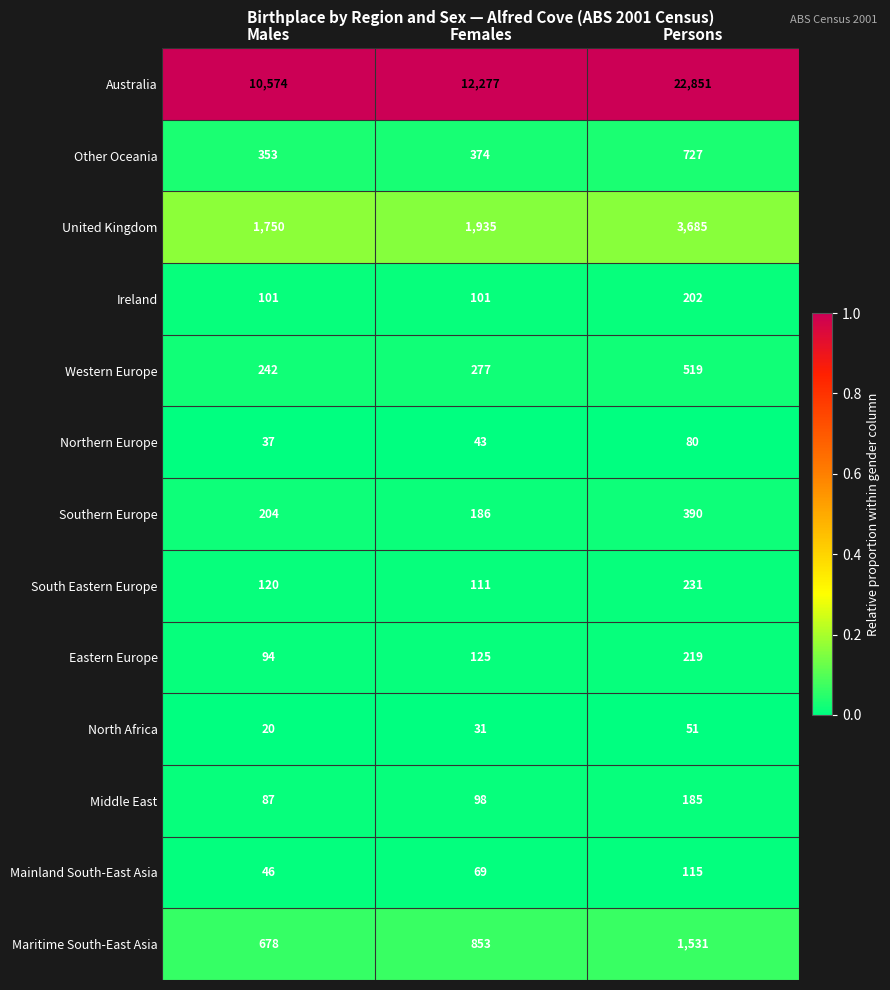

What is the difference between the Western Europe values at Males and Females?

35